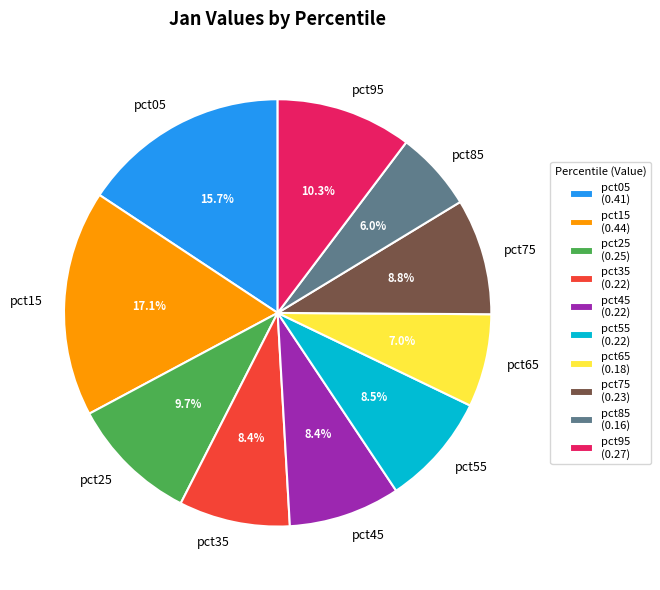

To the nearest percent, what is the difference between the largest and smallest slice percentages?

11%